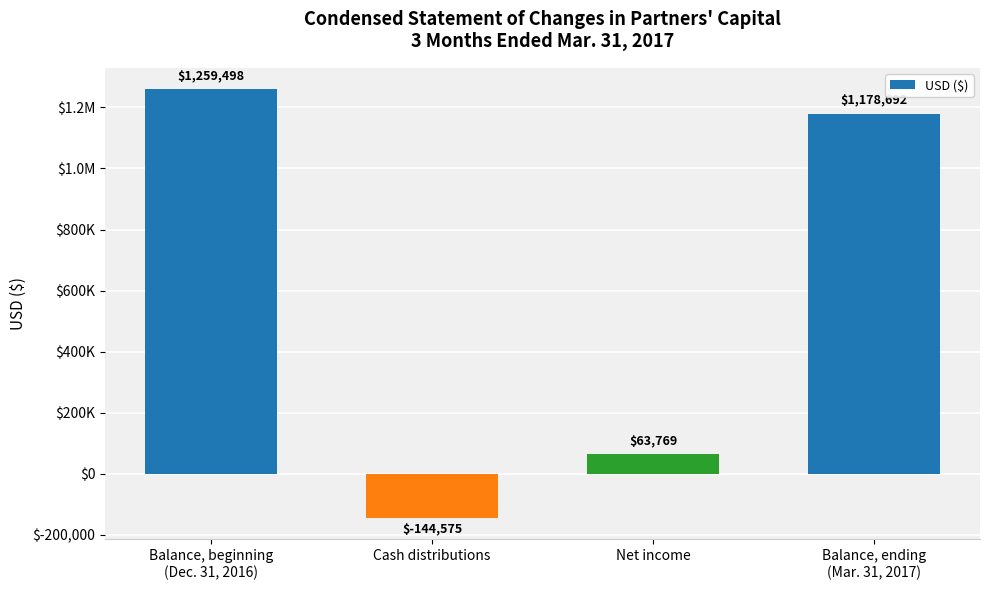

What is the label of the 2nd bar from the right?

Net income